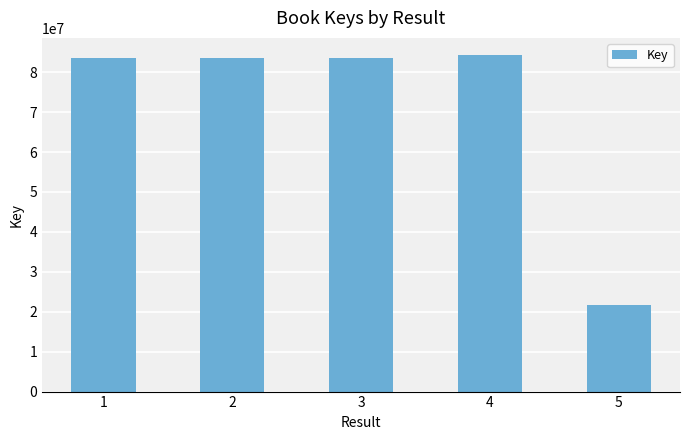

What is the value of the 2nd bar from the left?

83591522